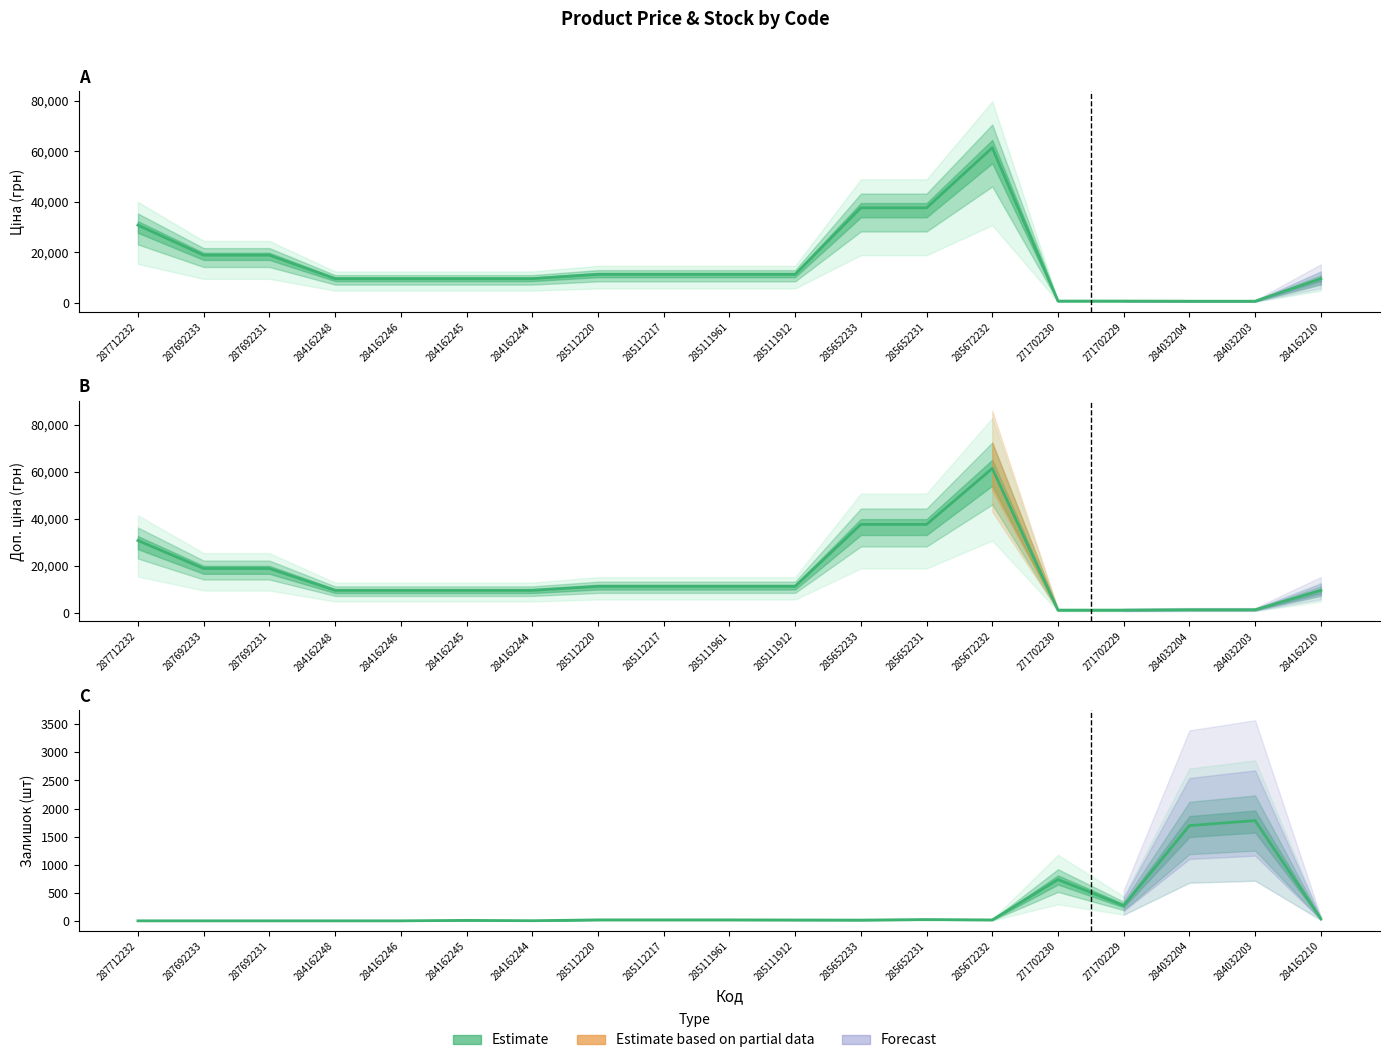

True or false: Ціна and Залишок intersect in this chart.

True